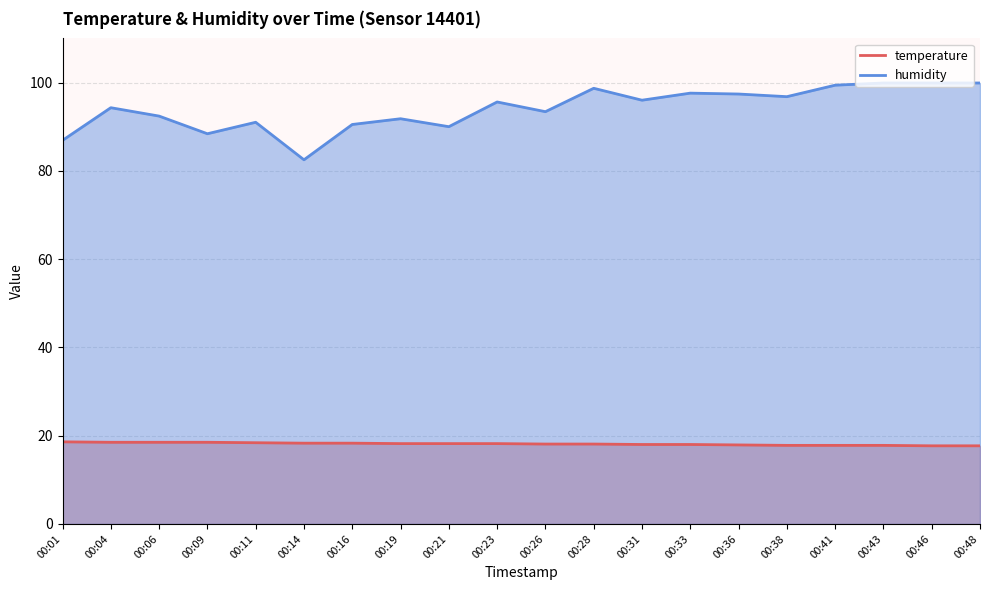

Where does the humidity series first go above 95?

00:23